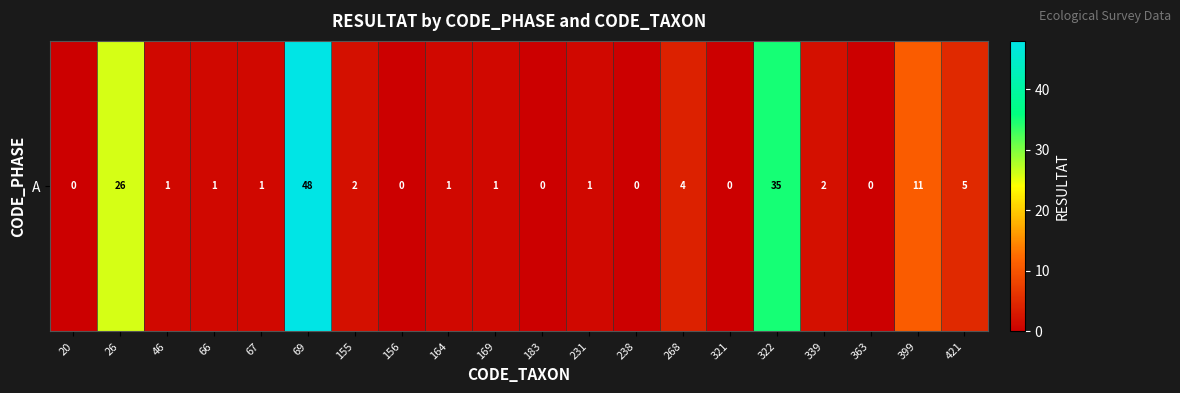

Approximately how many times larger is the value at 268 compared to 46?

4.0